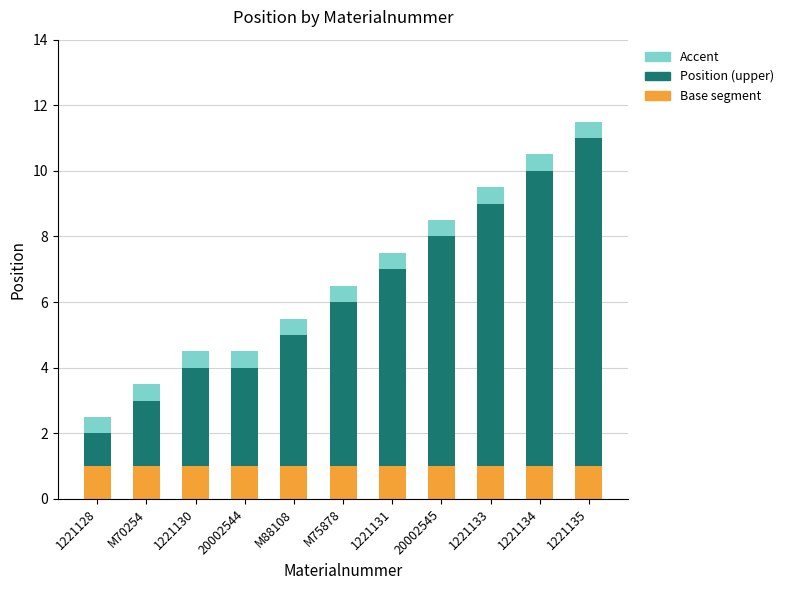

The value of Base segment at 1221128 is 1.7. True or false?

False